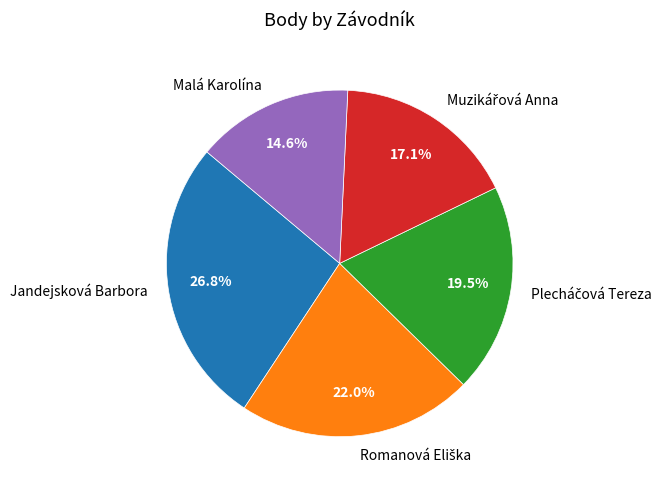

Count the number of slices in the pie.

5